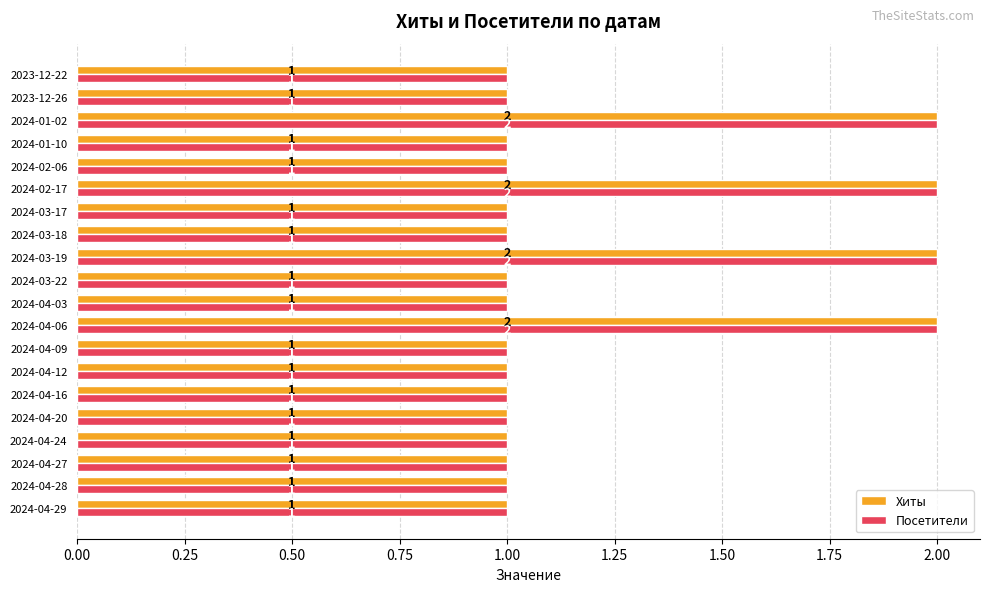

Count the Посетители values in the range 1 to 2.

20